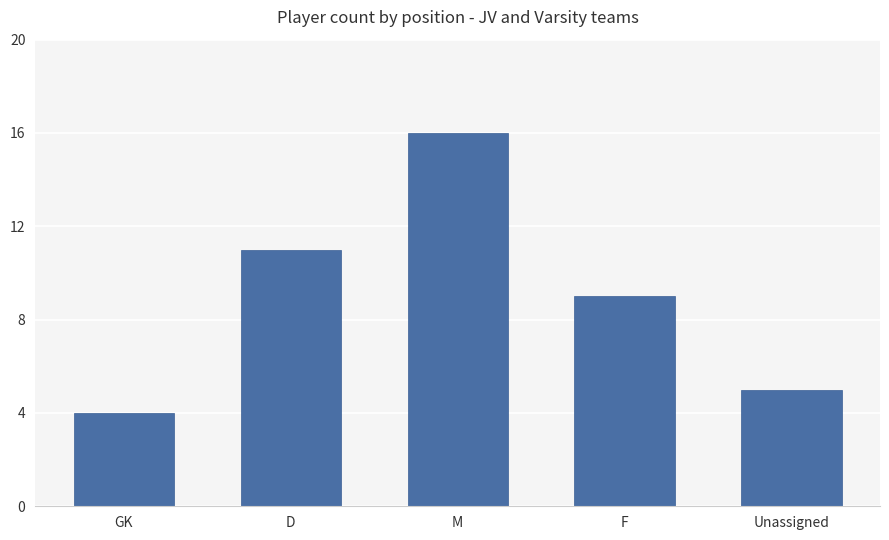

What value does the data have at GK?

4